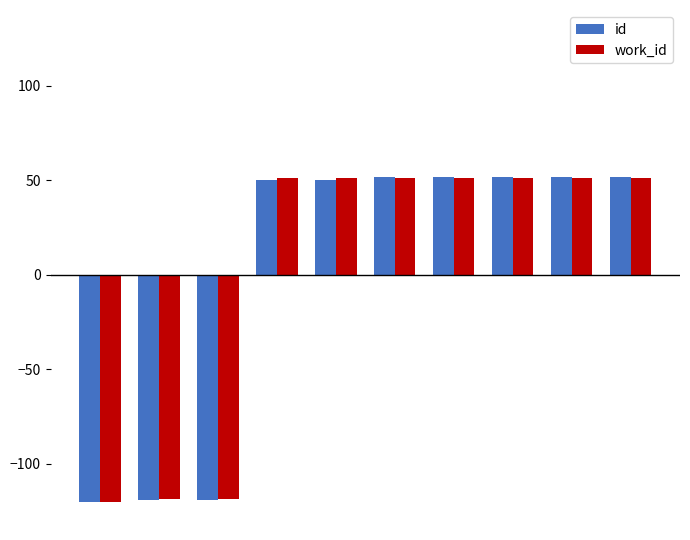

Which series has the widest spread of values?

id